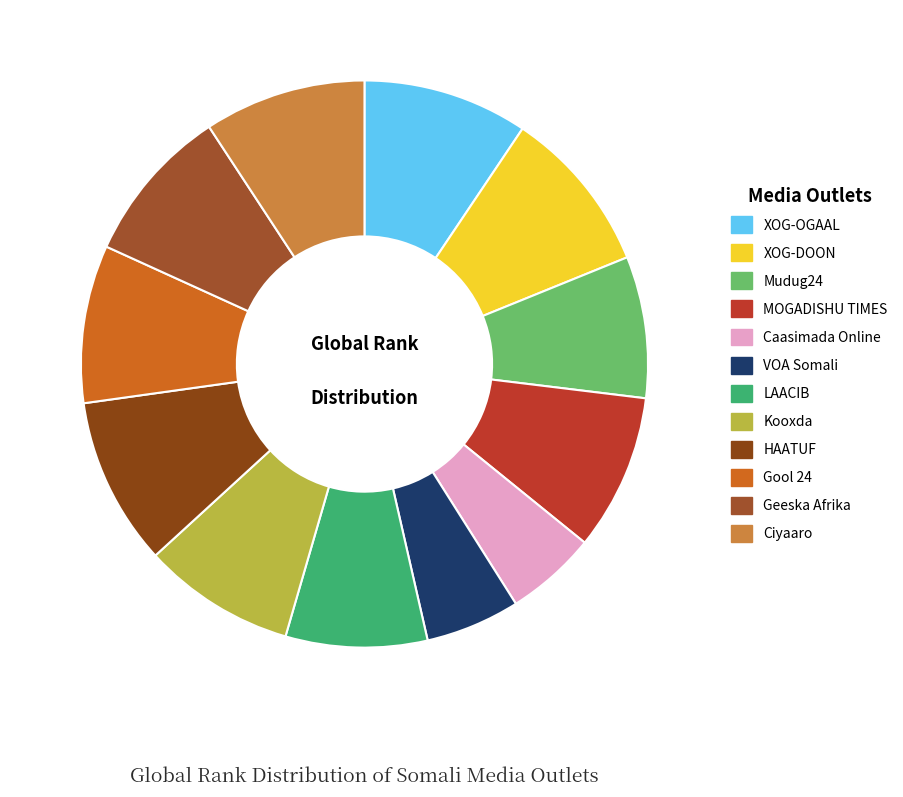

Count the number of slices in the pie.

12